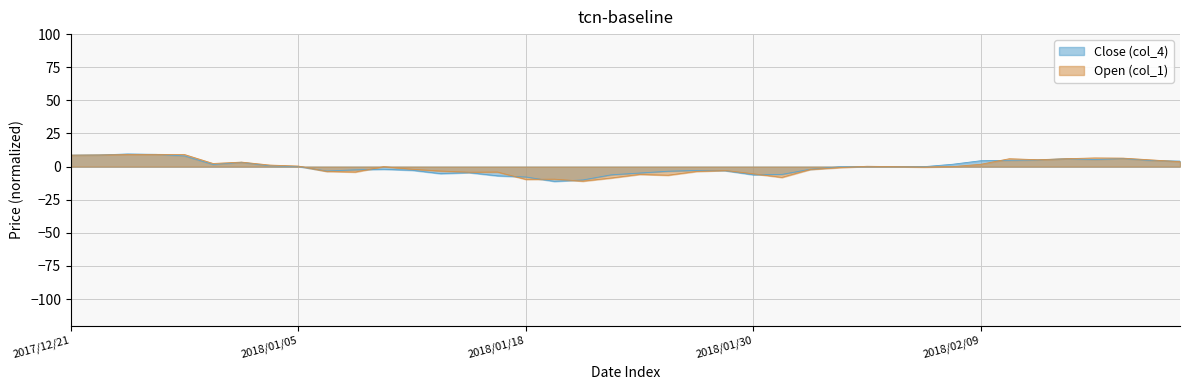

Read the Close (col_4) value at 2018/01/12.

-2.8